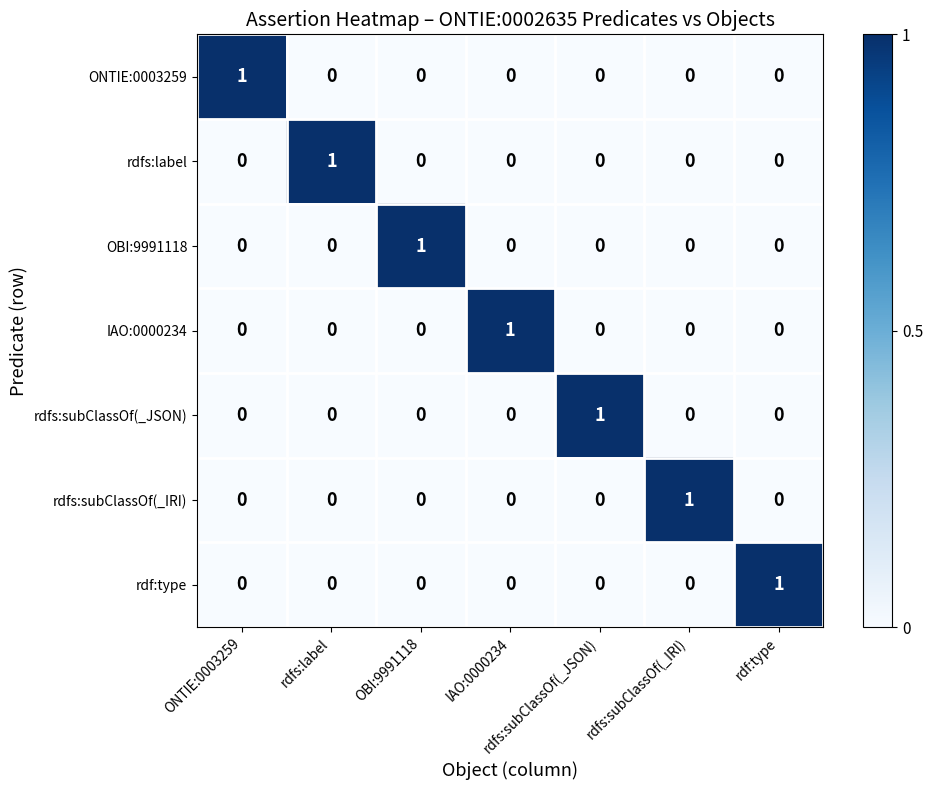

True or false: OBI:9991118 has a value of 1 at IAO:0000234.

False